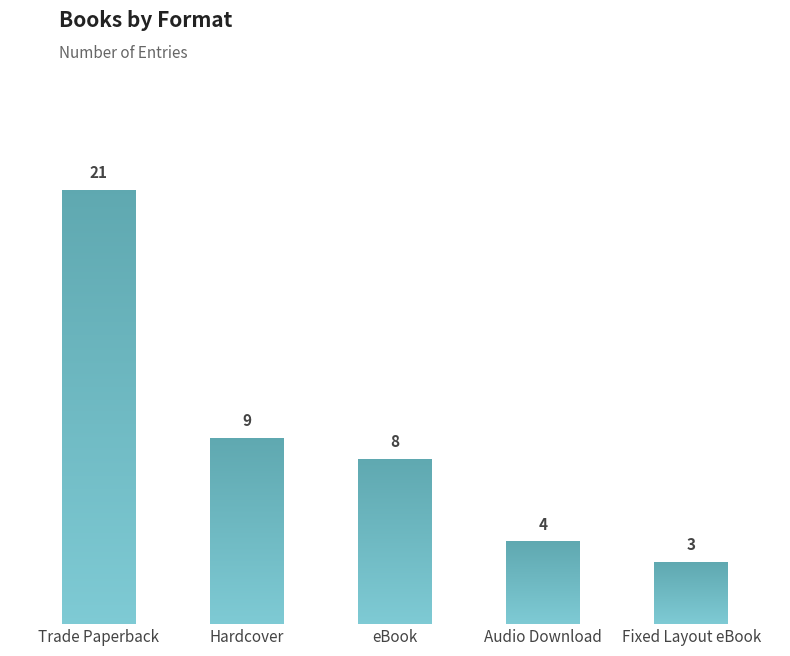

Reading right to left, list all the values displayed in this chart.

3	4	8	9	21